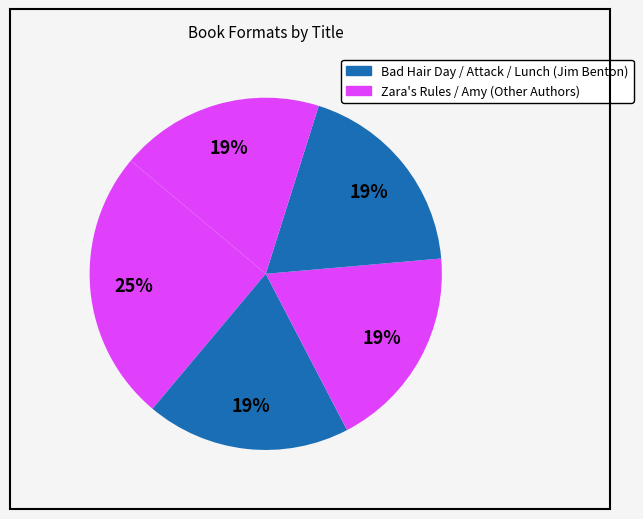

Count the number of slices in the pie.

5